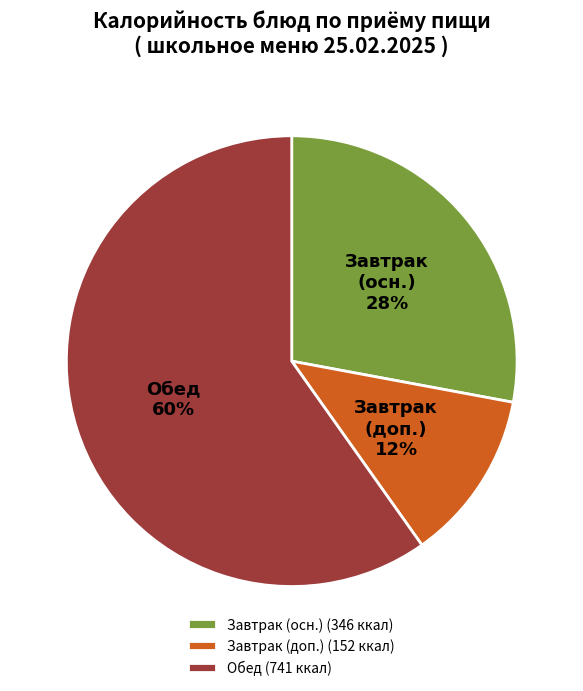

Between Завтрак (осн.) and Обед, which is larger?

Обед